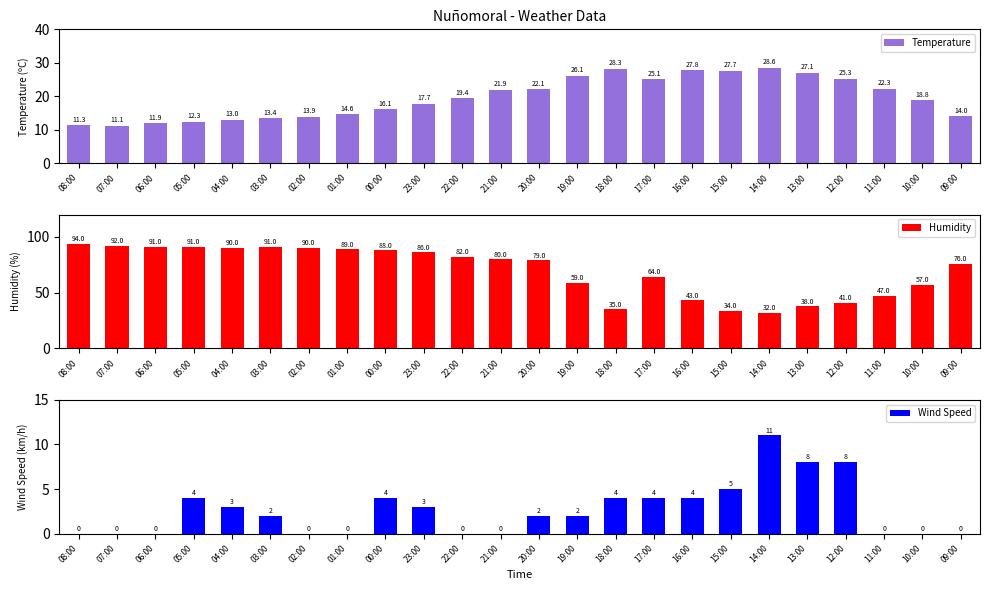

Which series has the largest total across all categories?

Humidity